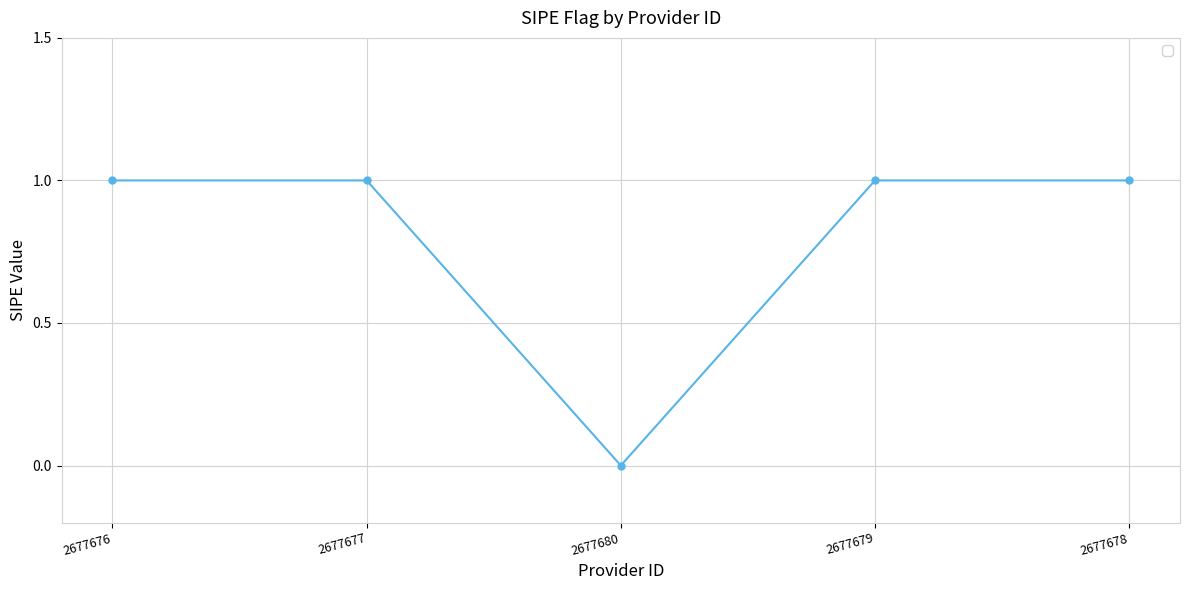

At which category does the data reach its first local valley?

2677680